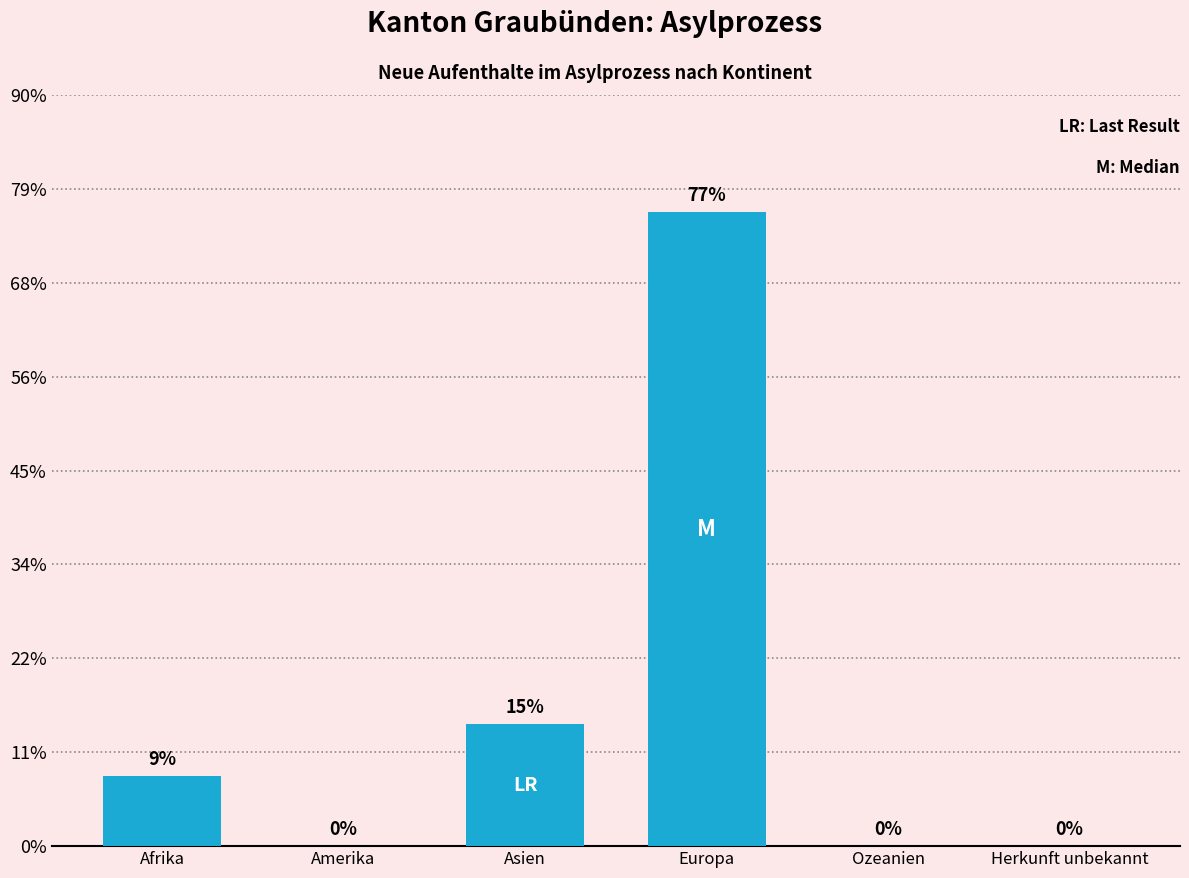

Are the bars horizontal?

No